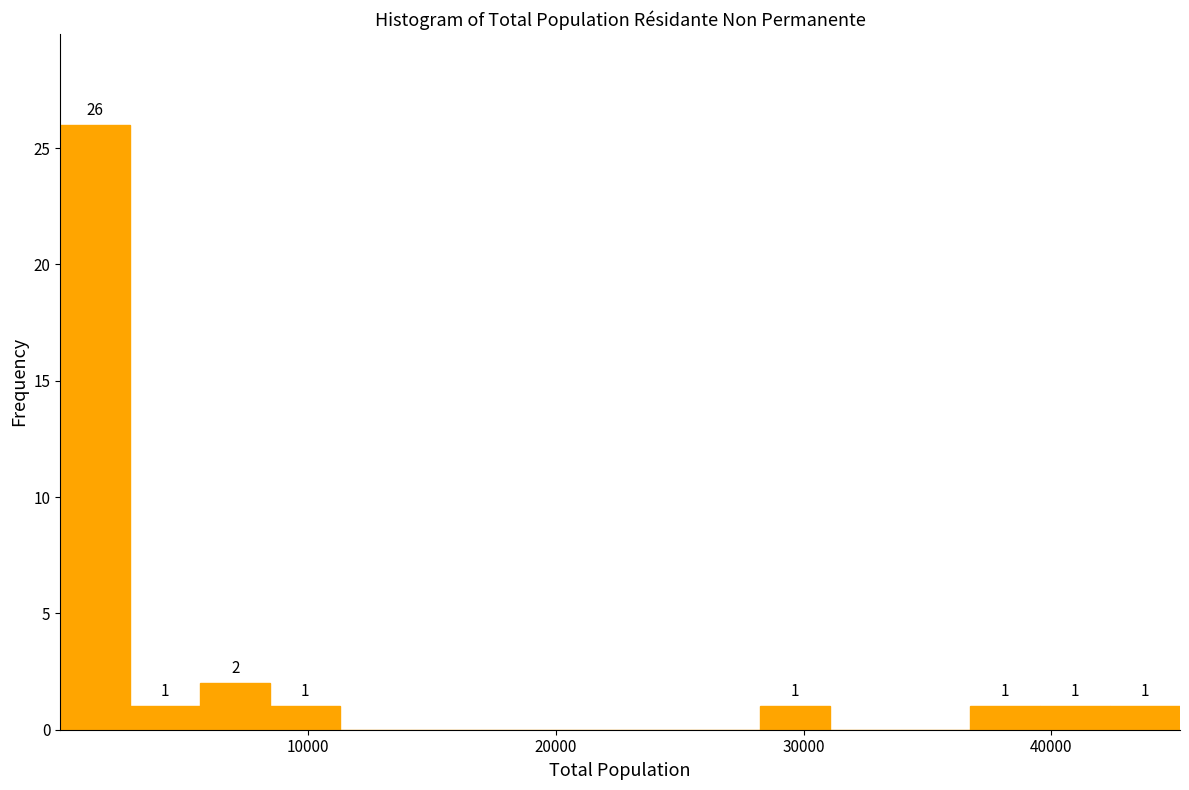

Around what value on the x-axis is the tallest bar? Give the approximate position of its centre, as read against the axis.

1000